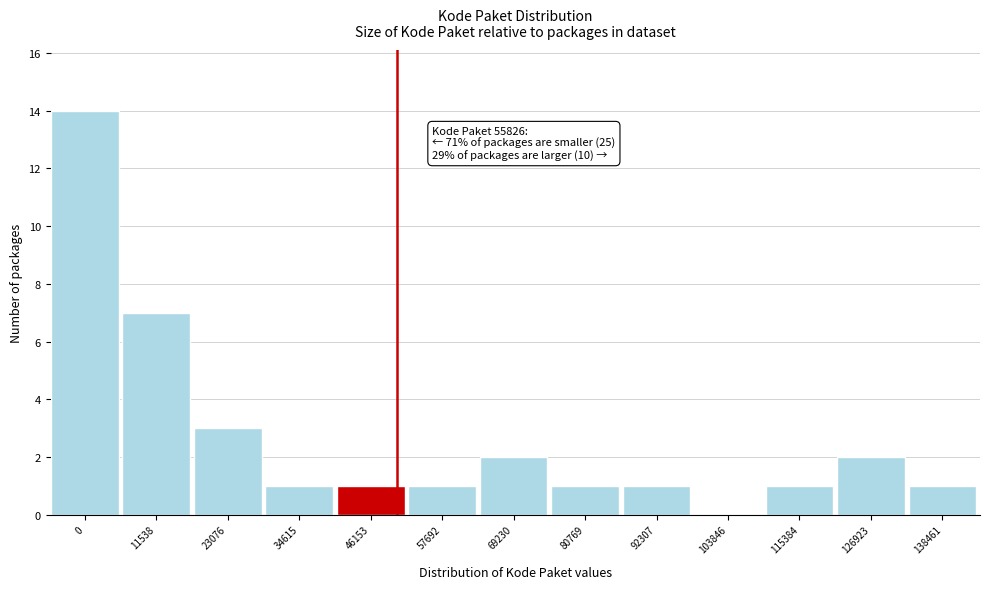

Reading left to right, transcribe all the data shown in this chart.

0=14	11538=7	23076=3	34615=1	46153=1	57692=1	69230=2	80769=1	92307=1	103846=0	115384=1	126923=2	138461=1